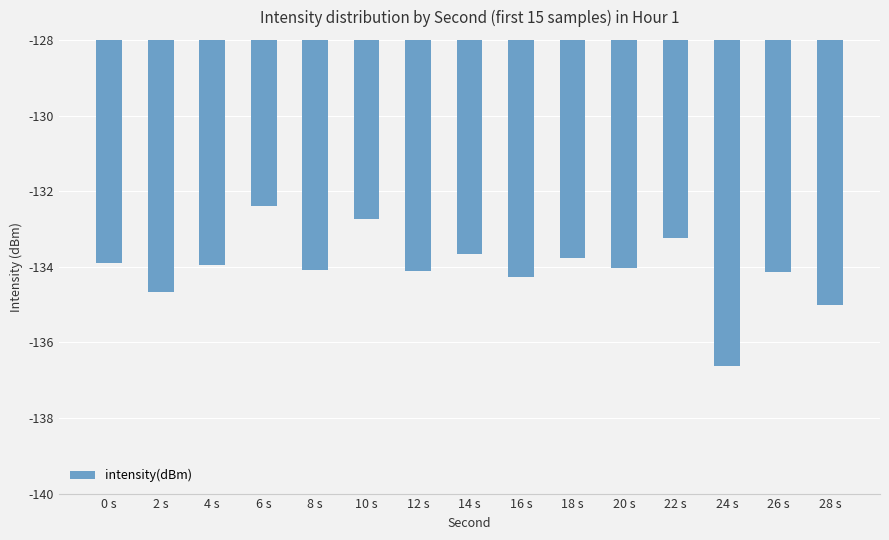

Where does the data first go above -134?

0 s